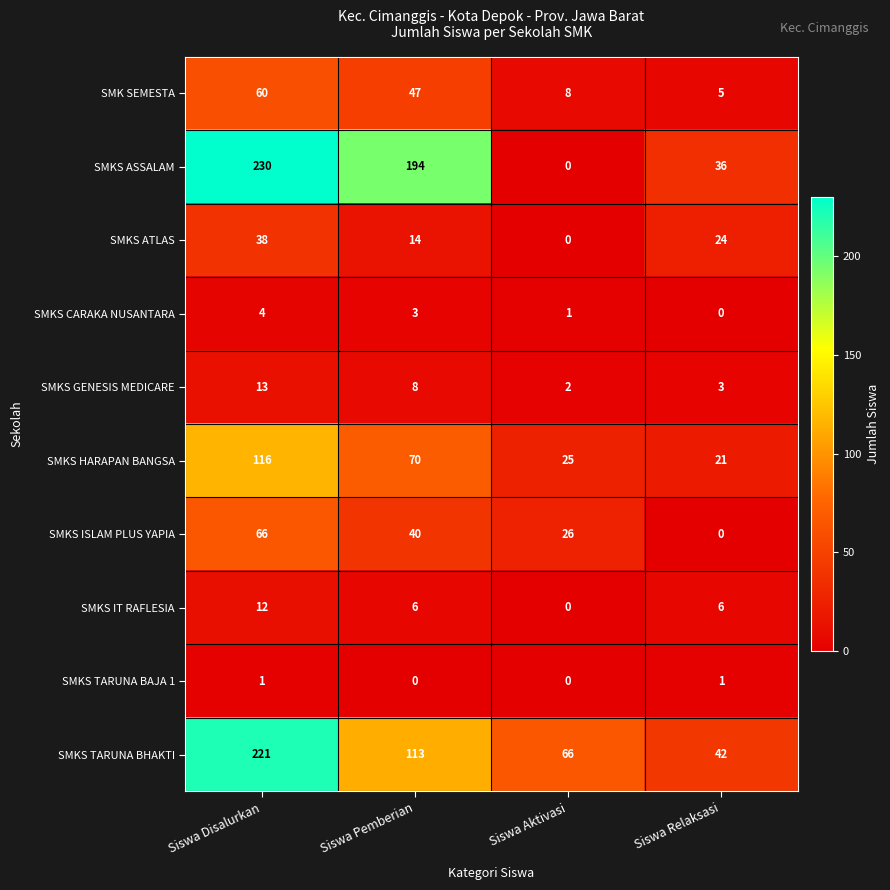

Rank the series by their maximum value, from lowest to highest.

SMKS TARUNA BAJA 1, SMKS CARAKA NUSANTARA, SMKS IT RAFLESIA, SMKS GENESIS MEDICARE, SMKS ATLAS, SMK SEMESTA, SMKS ISLAM PLUS YAPIA, SMKS HARAPAN BANGSA, SMKS TARUNA BHAKTI, SMKS ASSALAM